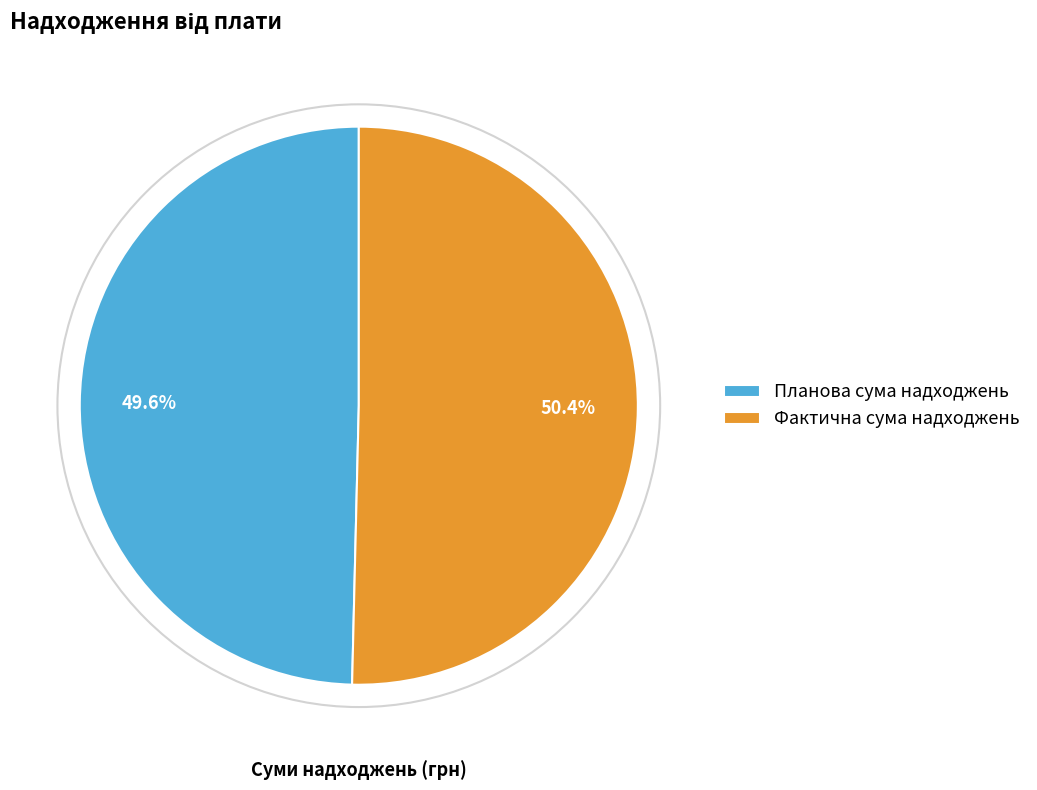

To the nearest percent, what portion does Фактична сума надходжень represent?

50%